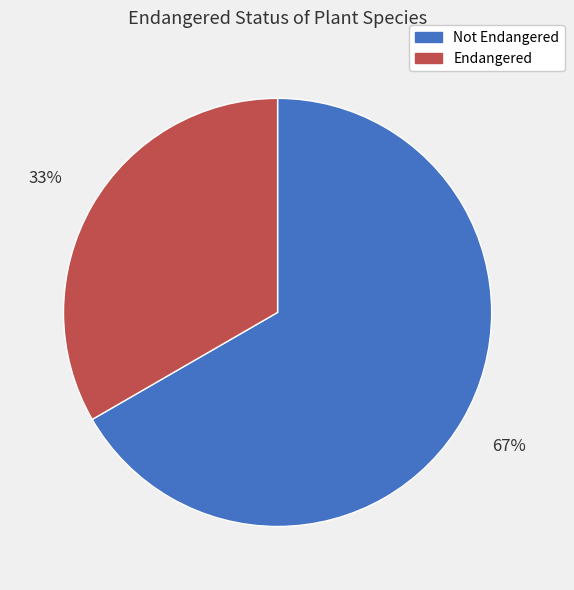

Is it true that Endangered is 33% of the pie?

True